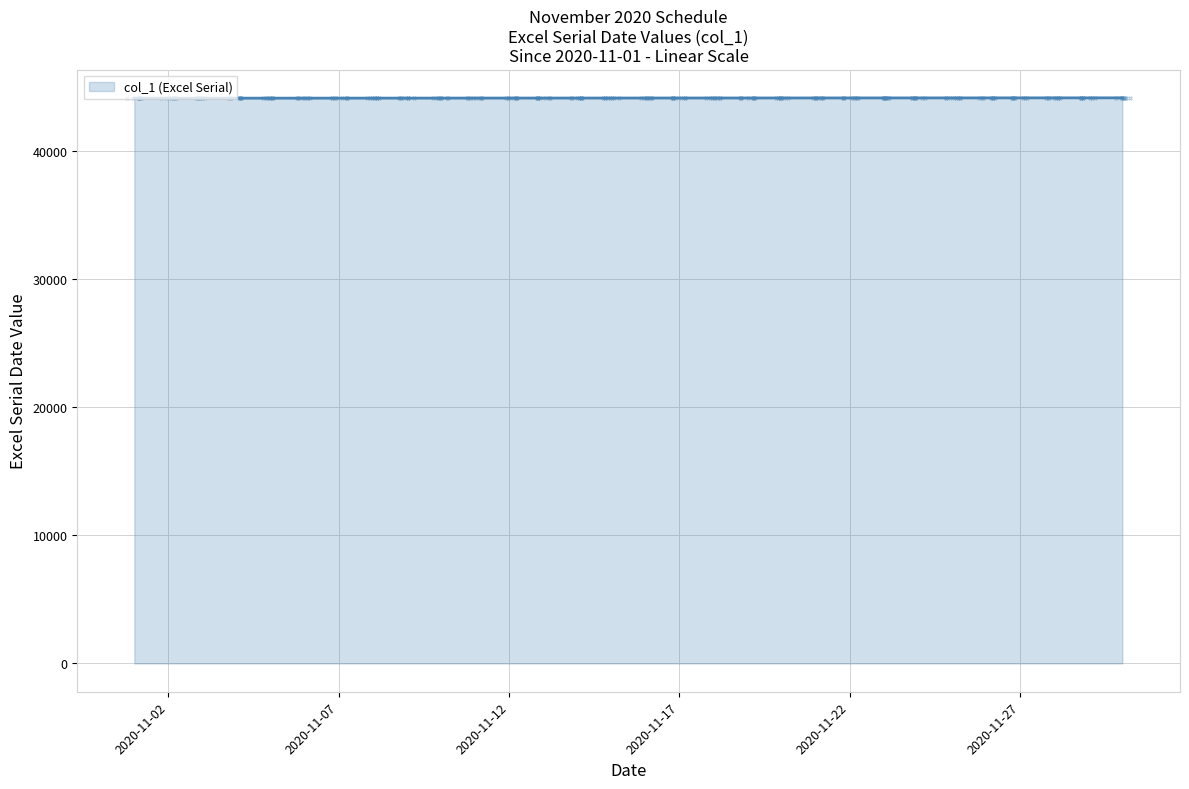

Approximately how many times larger is the value at 2020-11-23 compared to 2020-11-16?

1.0